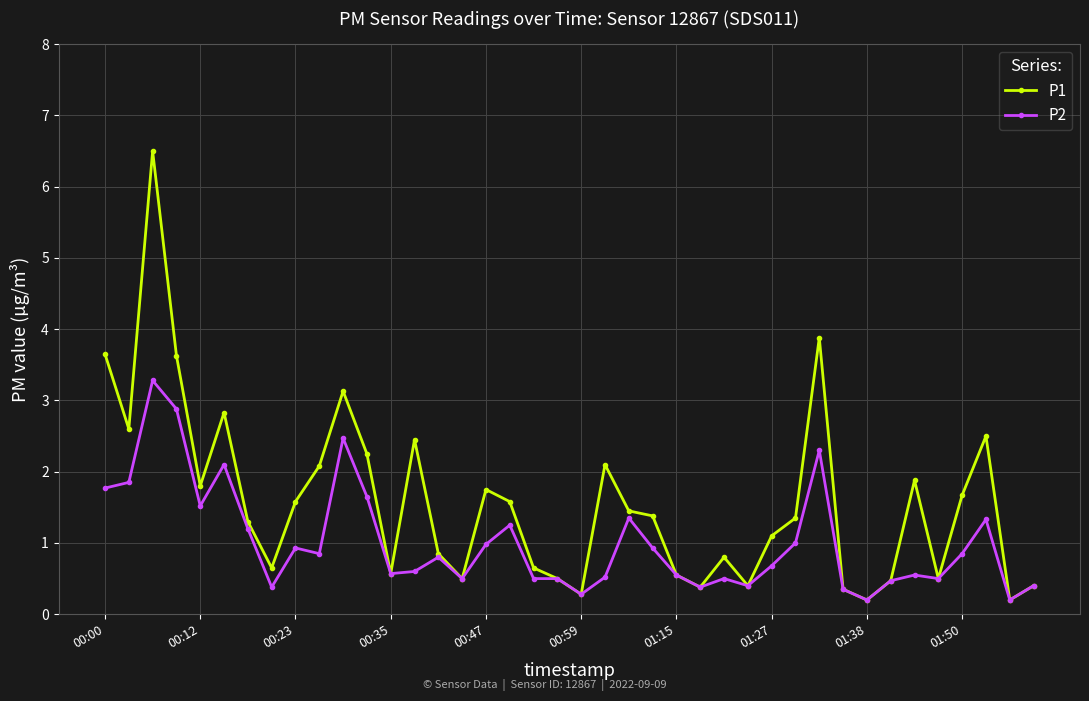

How many interior local peaks does the P1 series have?

10